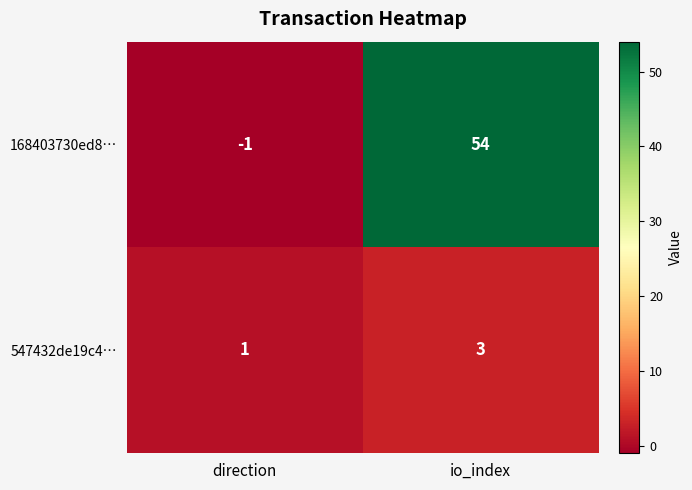

List the series in order of their peak value, highest first.

168403730ed8…, 547432de19c4…